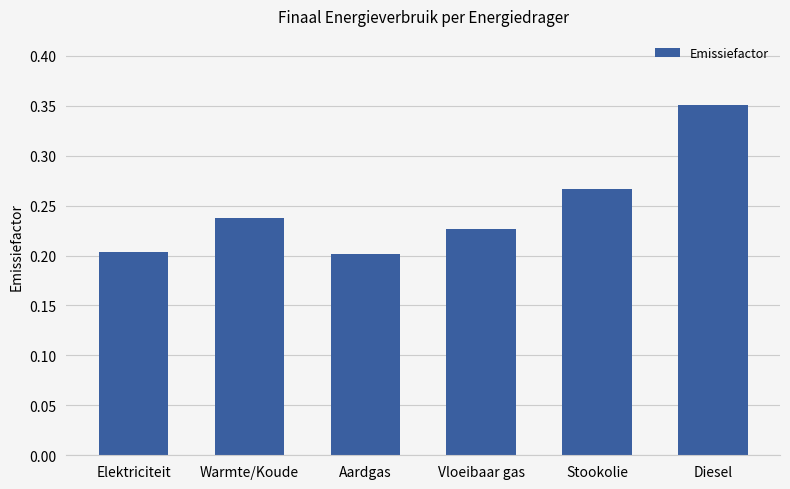

Between Vloeibaar gas and Warmte/Koude, which is larger?

Warmte/Koude